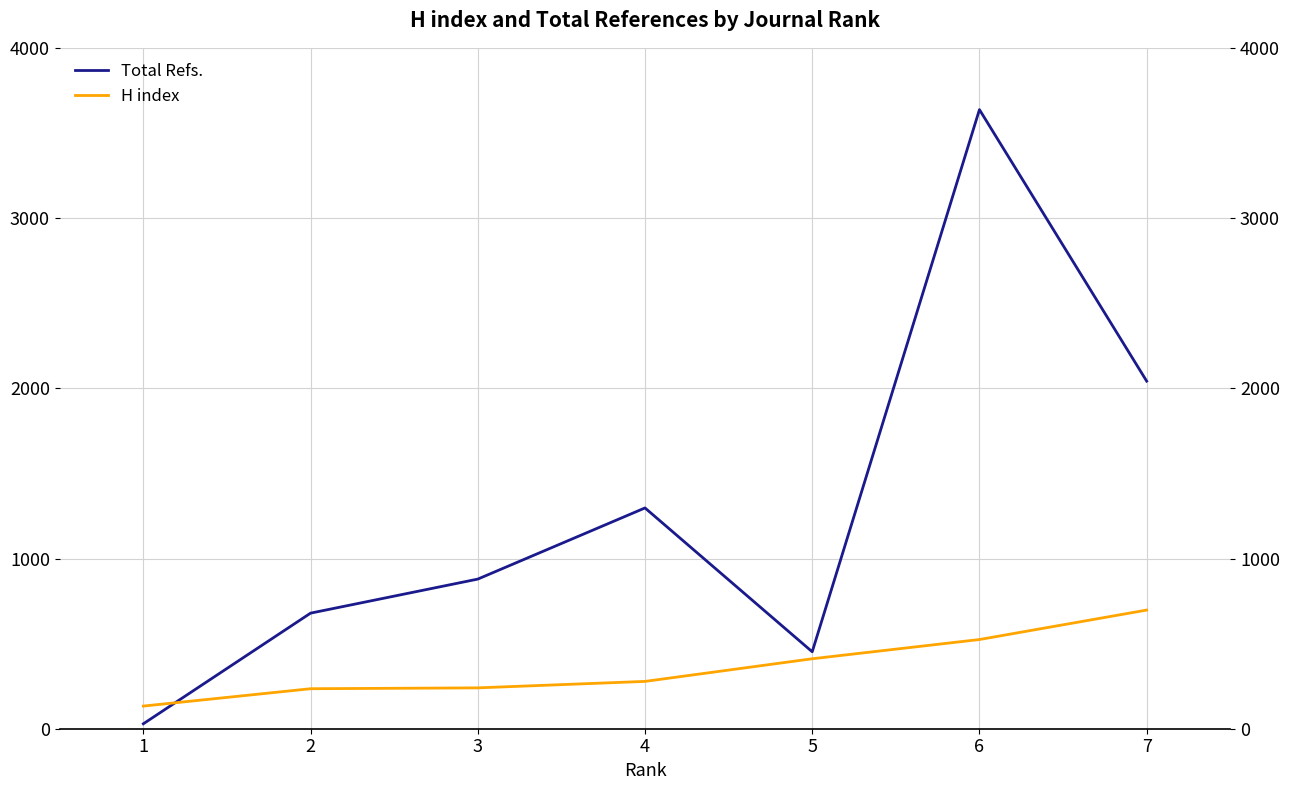

True or false: H index has a value of 258 at 5.

False